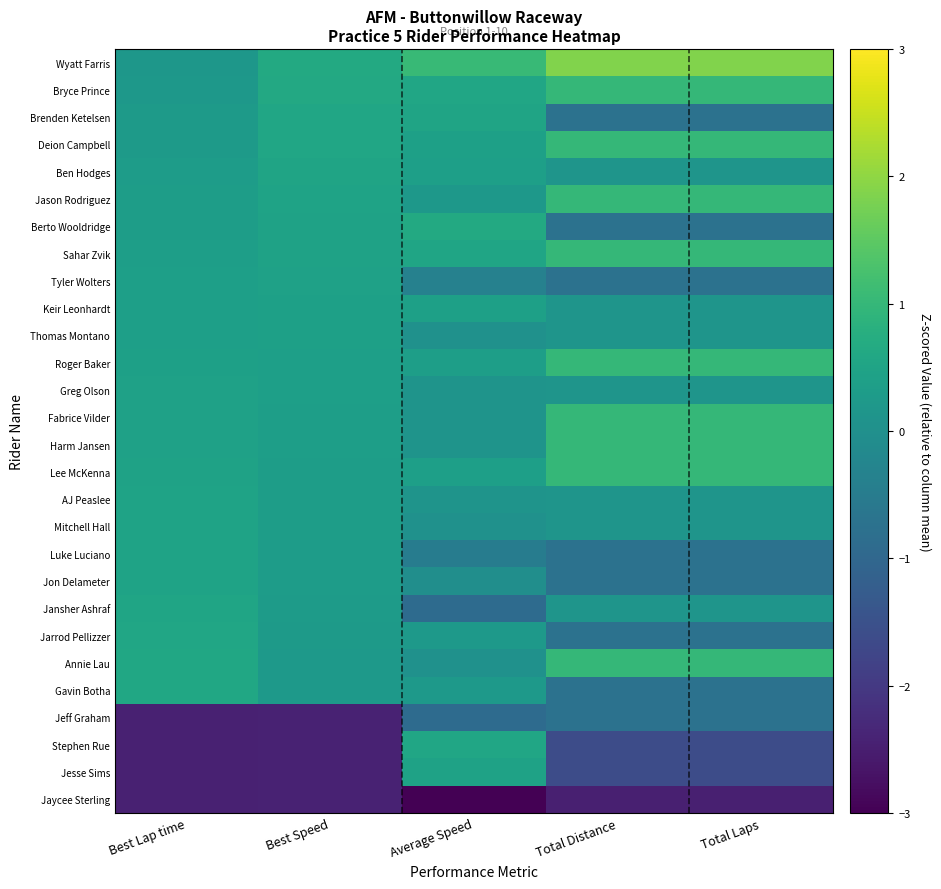

Rank the series at Best Speed from lowest to highest value.

Jeff Graham, Stephen Rue, Jesse Sims, Jaycee Sterling, Gavin Botha, Annie Lau, Jarrod Pellizzer, Jansher Ashraf, Jon Delameter, Luke Luciano, Mitchell Hall, AJ Peaslee, Lee McKenna, Harm Jansen, Fabrice Vilder, Greg Olson, Roger Baker, Thomas Montano, Keir Leonhardt, Tyler Wolters, Sahar Zvik, Berto Wooldridge, Jason Rodriguez, Ben Hodges, Deion Campbell, Brenden Ketelsen, Bryce Prince, Wyatt Farris